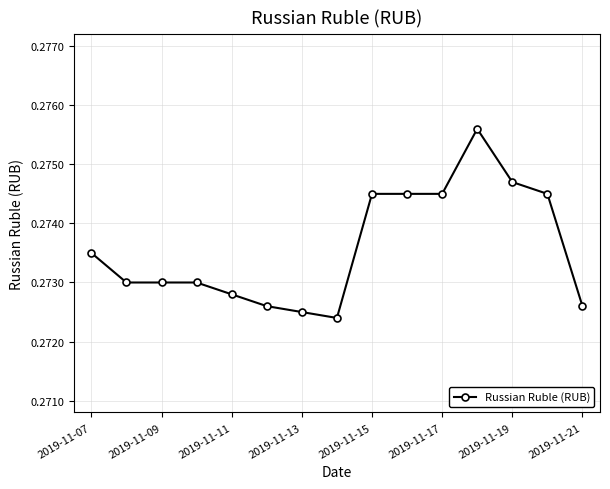

How many values are between 0 and 1?

15